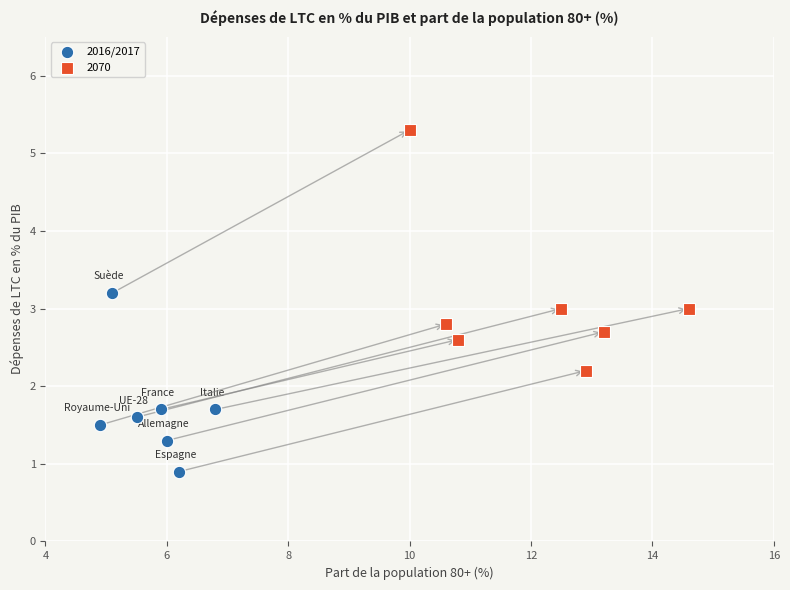

Which series contains the lowest Y value?

2016/2017